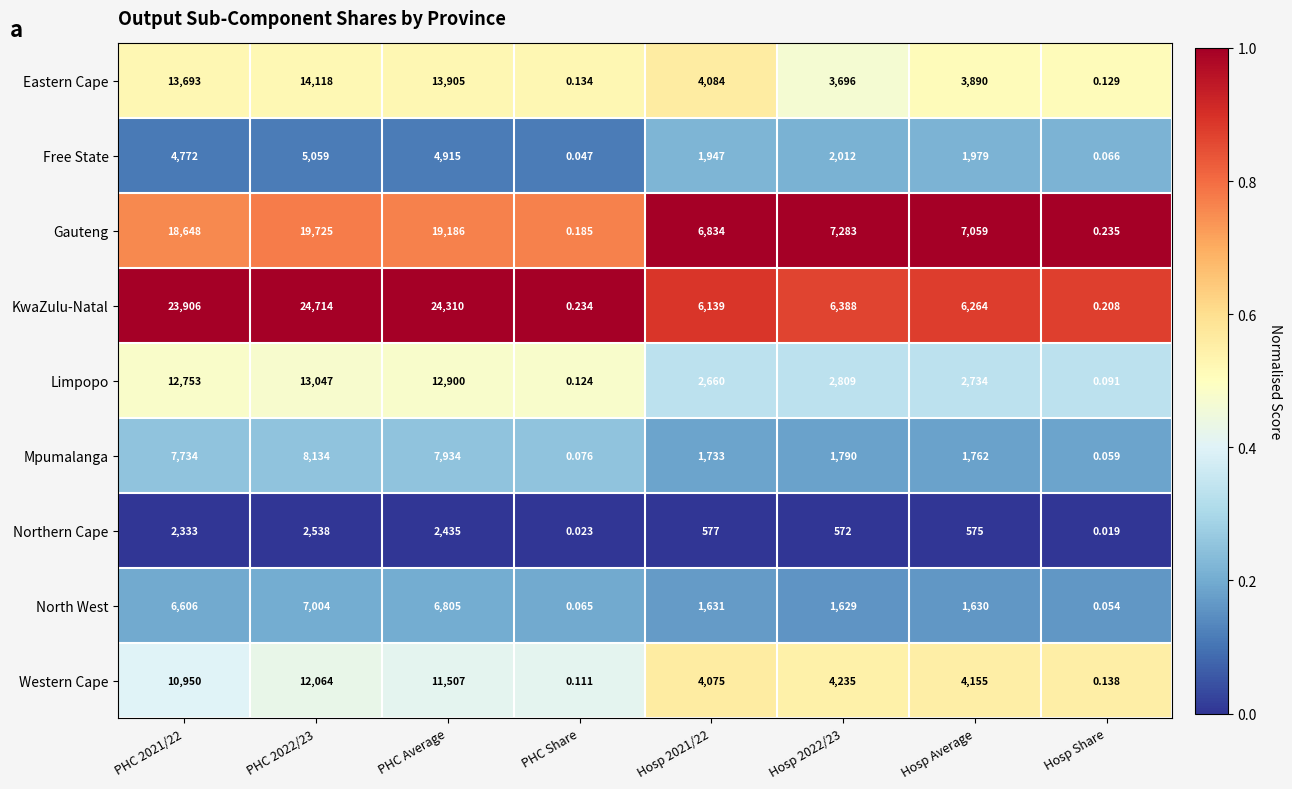

Which series has the widest spread of values?

KwaZulu-Natal